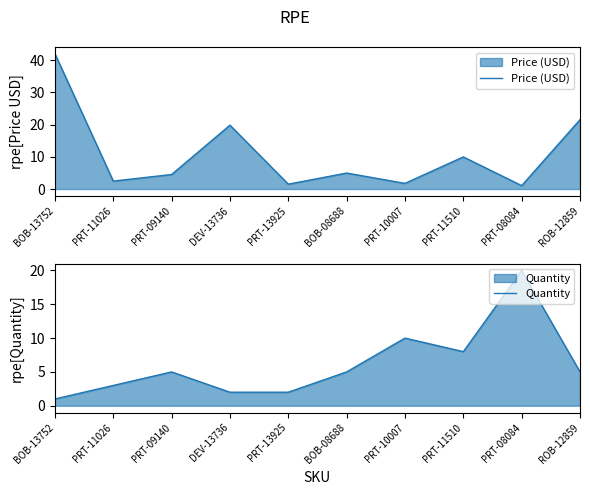

What is the label of the 9th point from the left?

PRT-08084